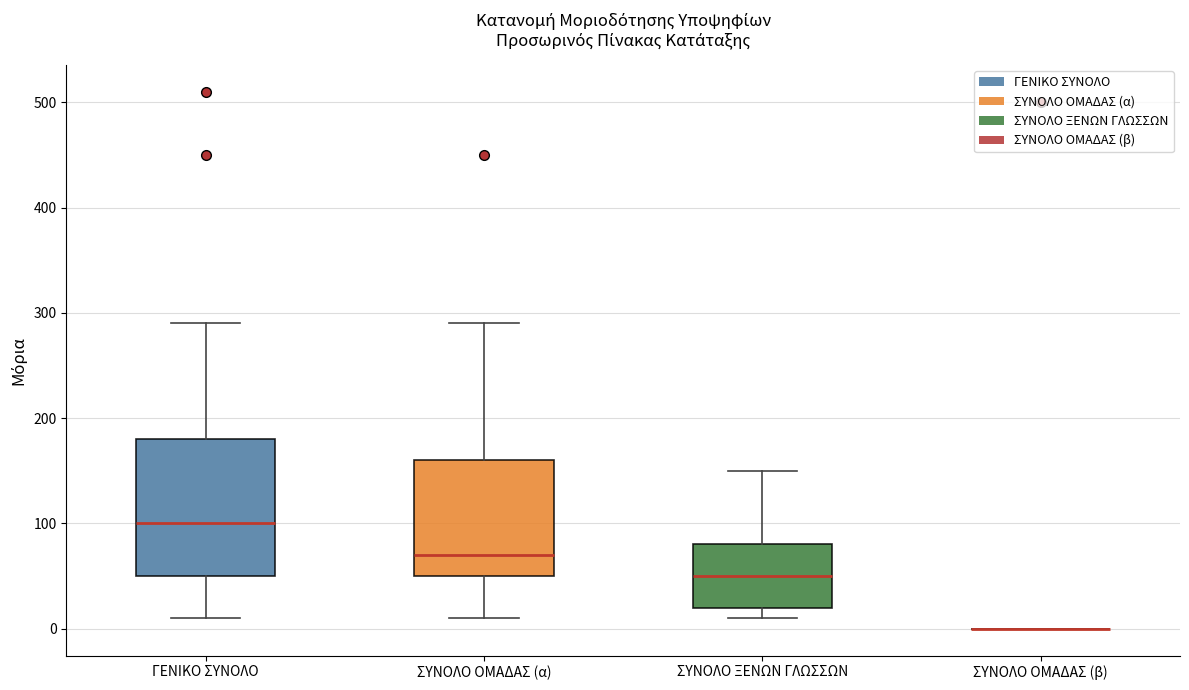

Comparing the boxes themselves (not the whiskers), which one is the tallest?

ΓΕΝΙΚΟ ΣΥΝΟΛΟ